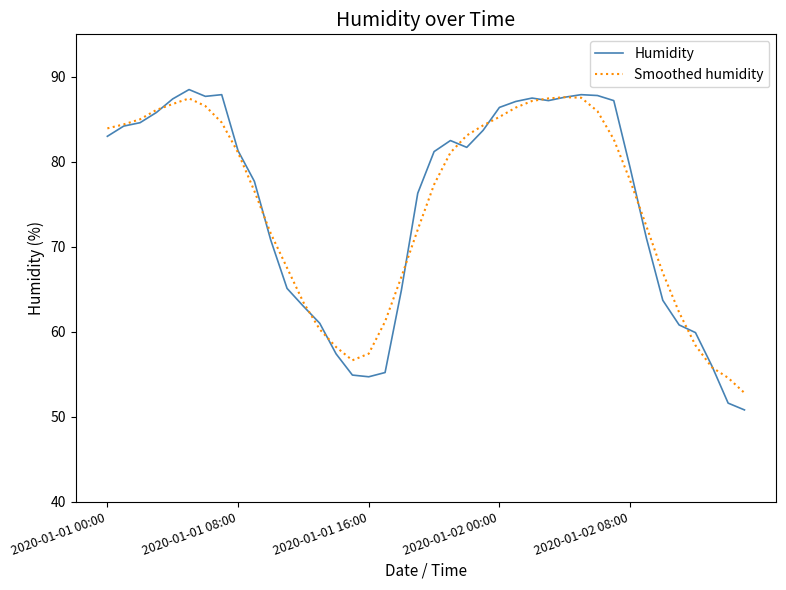

Rank the series by their maximum value, from lowest to highest.

Smoothed humidity, Humidity